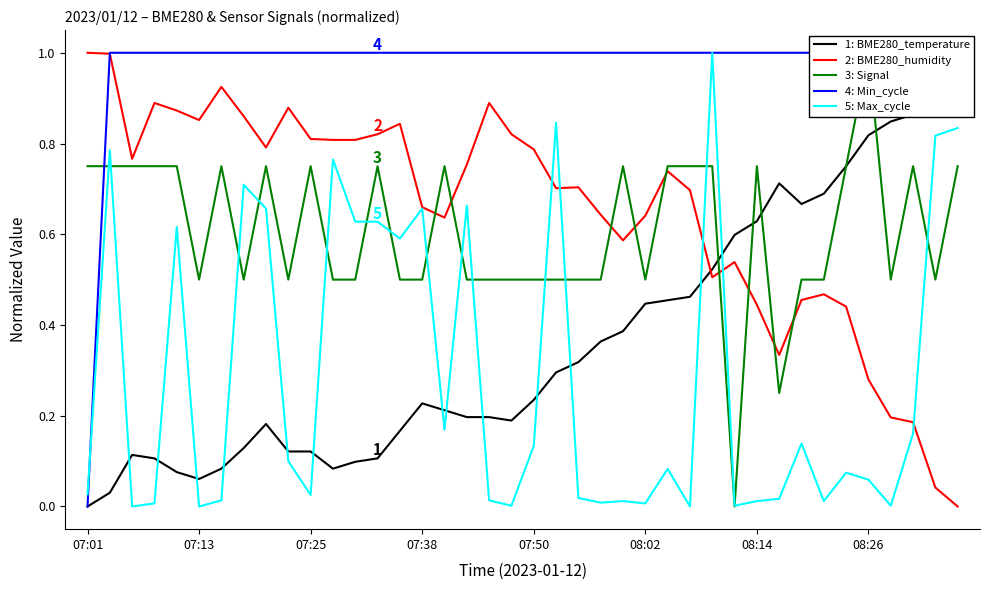

True or false: 2: BME280_humidity has a value of 0.6 at 23.

True